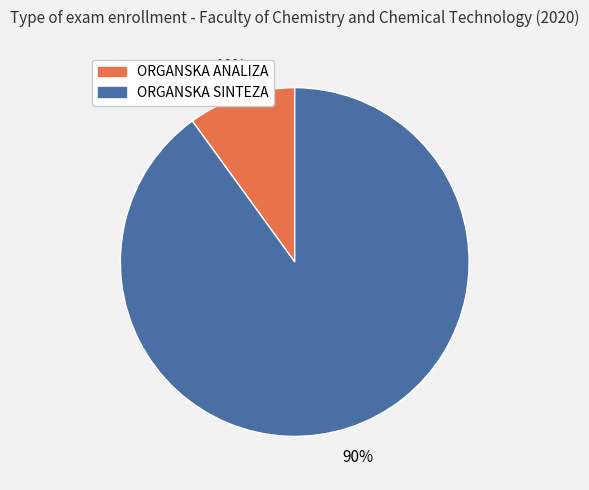

What percentage is the ORGANSKA ANALIZA slice, to the nearest percent?

10%